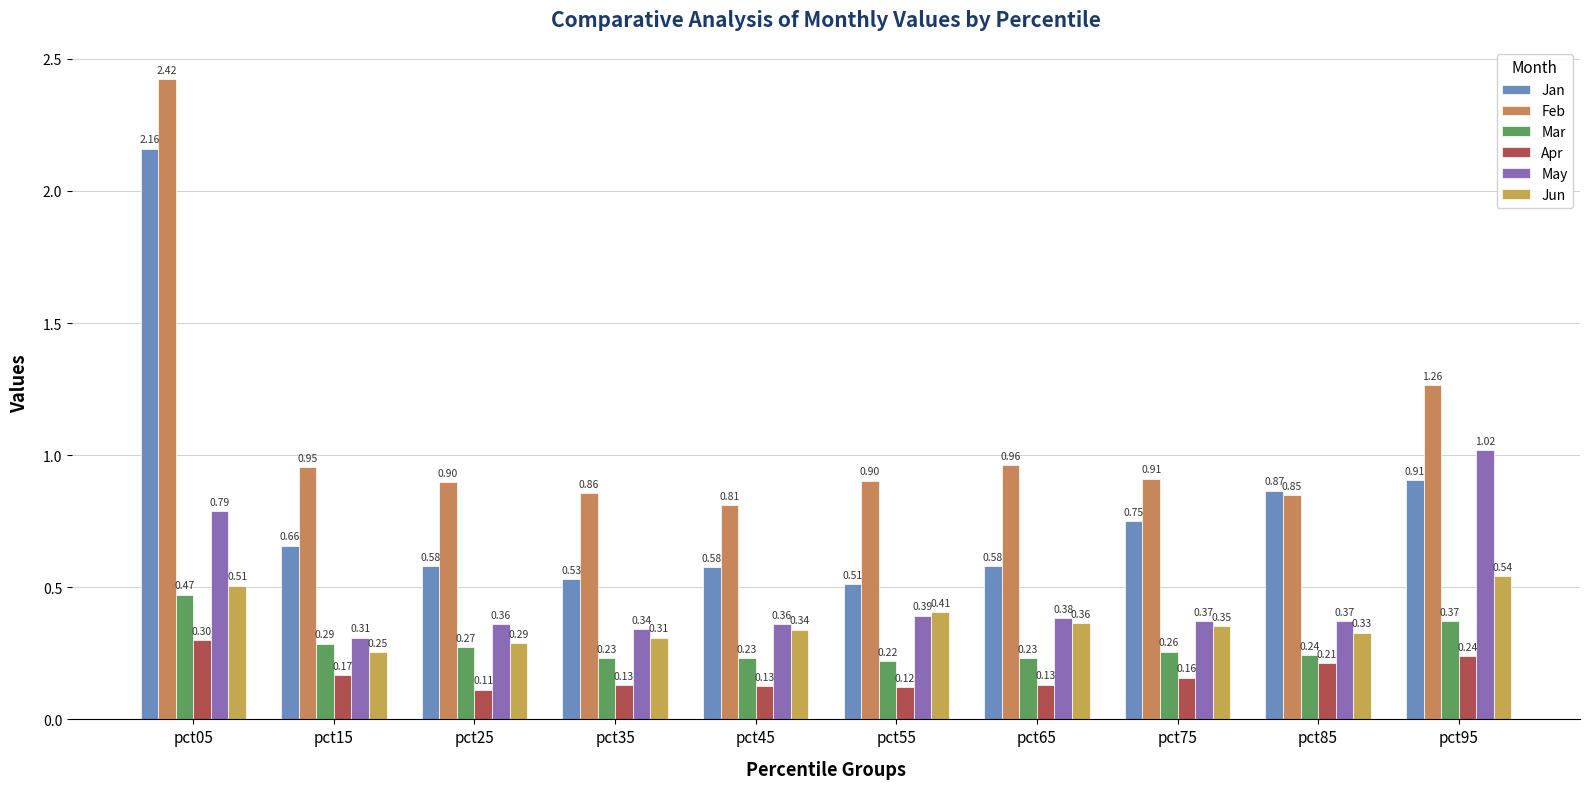

What are all the series names shown in the legend?

Jan, Feb, Mar, Apr, May, Jun